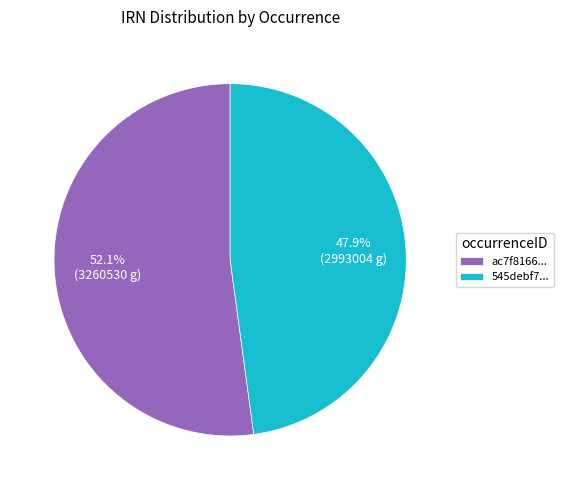

Does ac7f8166... account for over 50% of the chart?

Yes